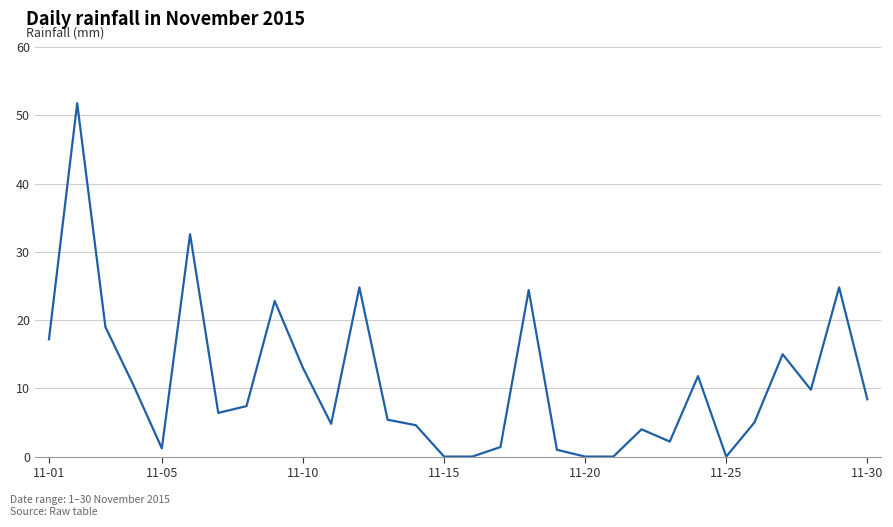

What is the difference between the maximum and minimum values?

51.8